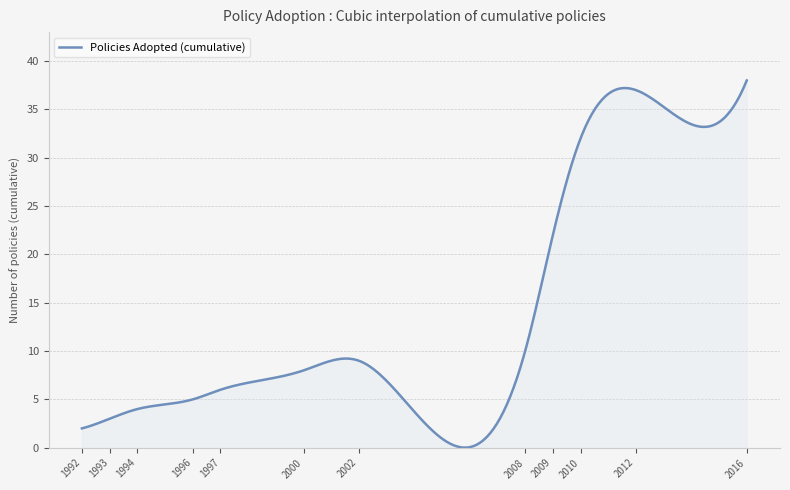

List the labels in order of value, smallest first.

1992, 1993, 1994, 1996, 1997, 2000, 2002, 2008, 2009, 2010, 2012, 2016